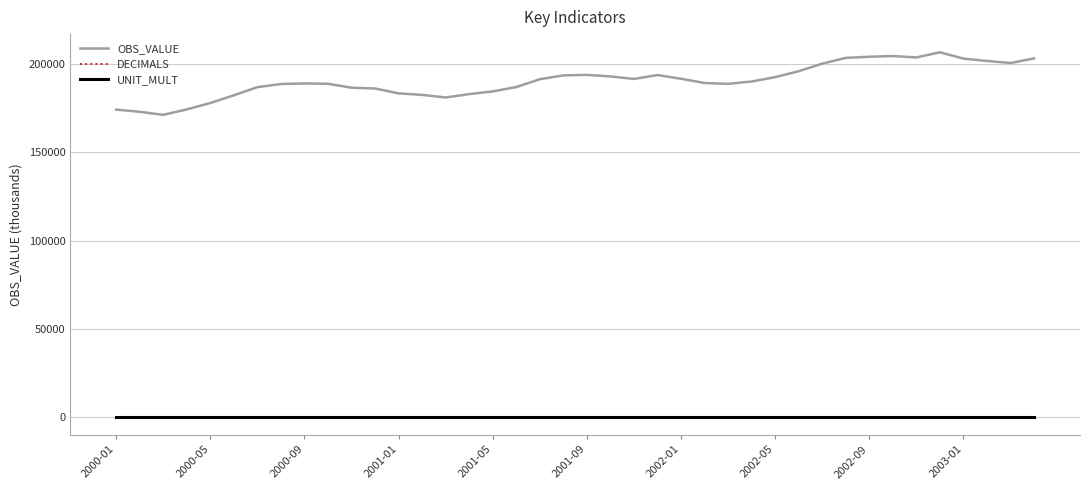

Which series has the largest total across all categories?

OBS_VALUE